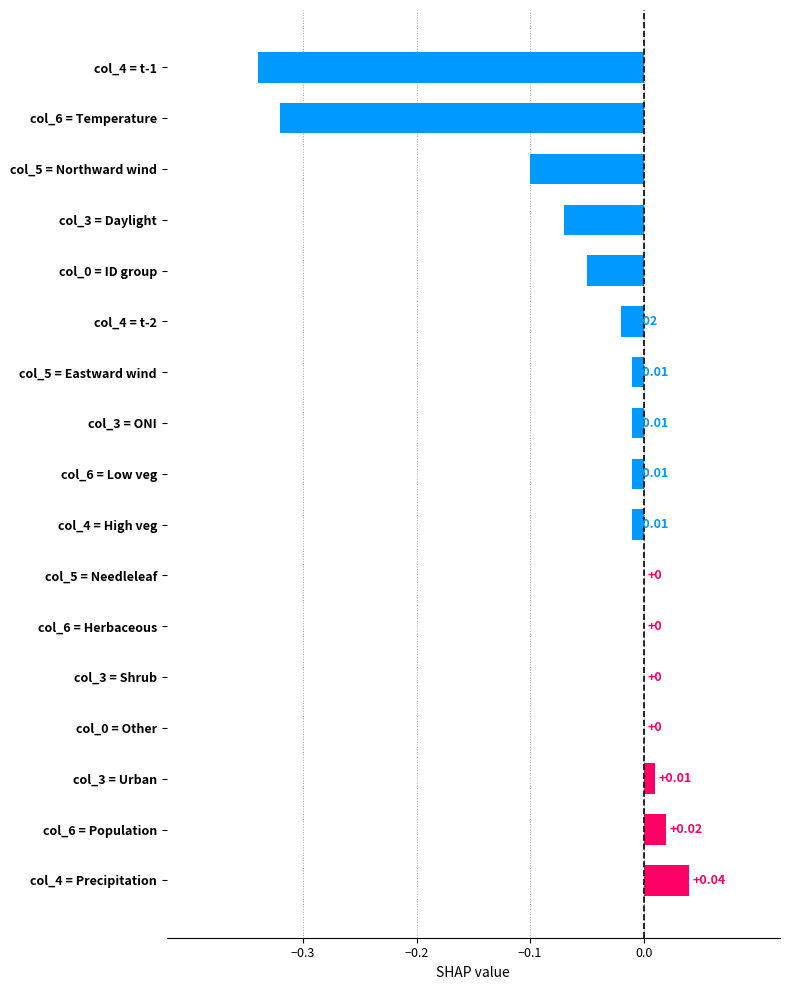

Which has a higher value, col_3 = Urban or col_3 = Shrub?

col_3 = Urban